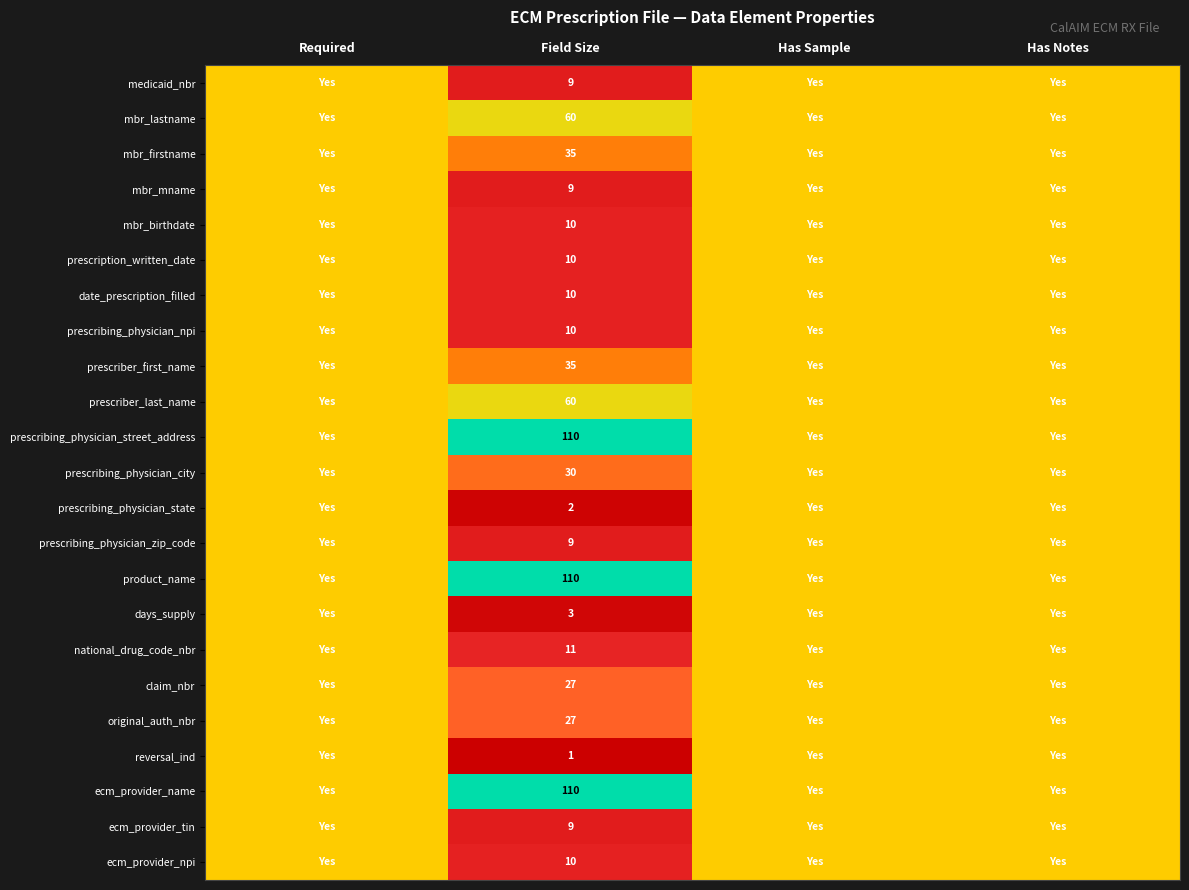

At how many categories does at least one series exceed 0?

4